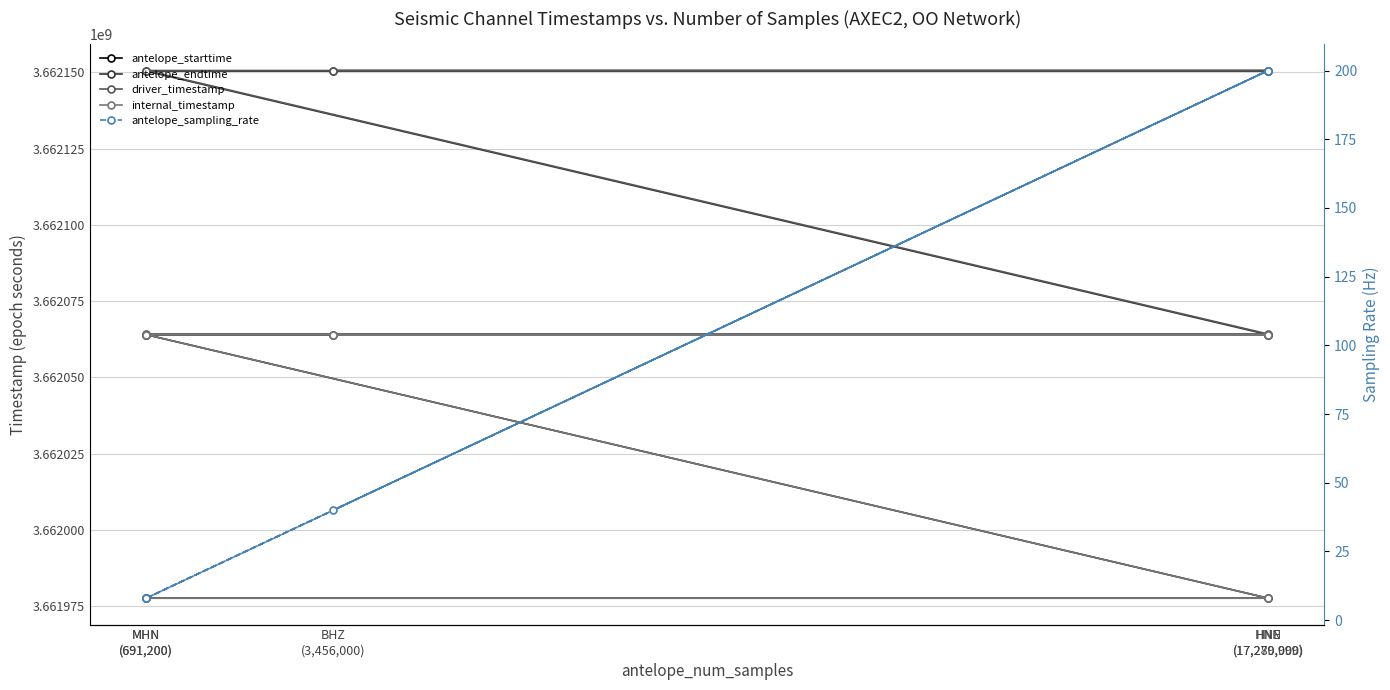

The antelope_endtime series shows 3662150400.0 at MHN
(691,200). True or false?

True